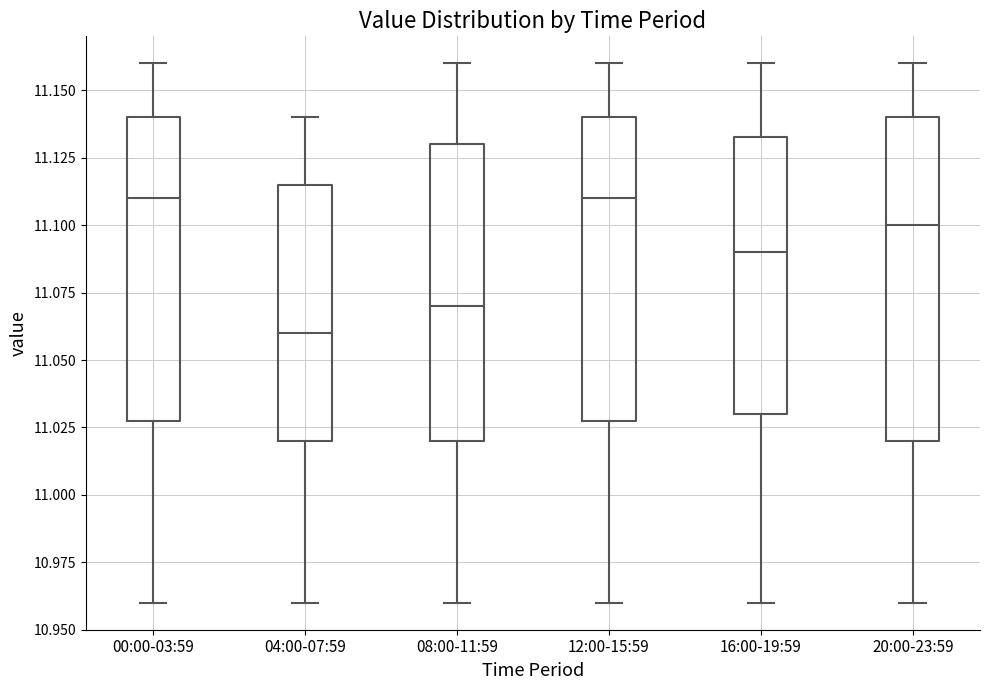

Reading left to right, transcribe this box plot: for each box, give where its median line is, the range the box spans, and where its two whiskers end, as read against the y-axis. The values are not printed on the chart, so give them approximately, as read against the axis.

00:00-03:59: median 11.110, box 11.030 to 11.140, whiskers 10.960 to 11.160
04:00-07:59: median 11.060, box 11.020 to 11.115, whiskers 10.960 to 11.140
08:00-11:59: median 11.070, box 11.020 to 11.130, whiskers 10.960 to 11.160
12:00-15:59: median 11.110, box 11.030 to 11.140, whiskers 10.960 to 11.160
16:00-19:59: median 11.090, box 11.030 to 11.135, whiskers 10.960 to 11.160
20:00-23:59: median 11.100, box 11.020 to 11.140, whiskers 10.960 to 11.160